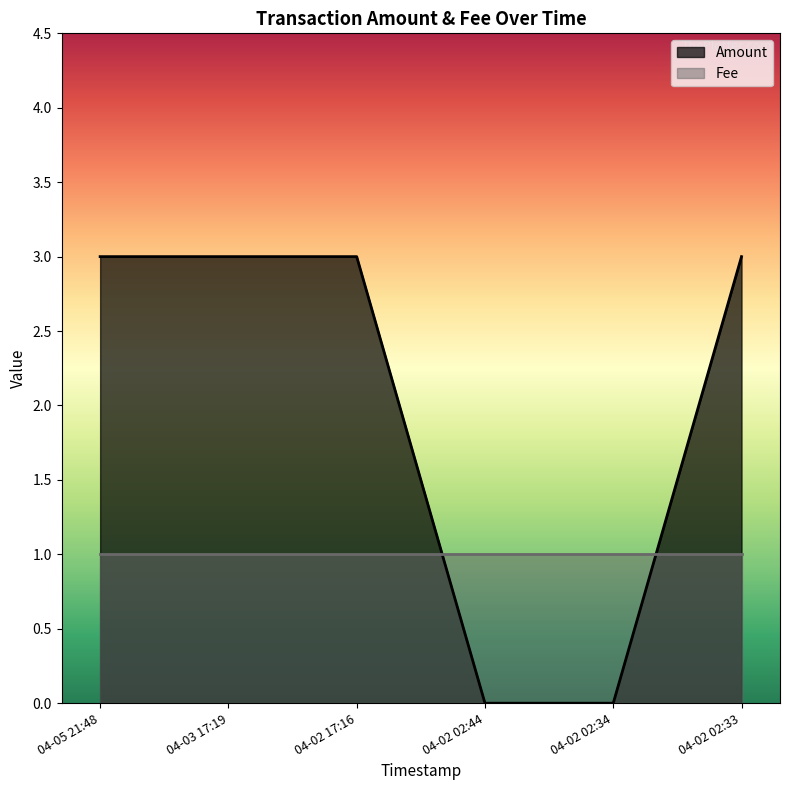

How many data points does each series have?

6